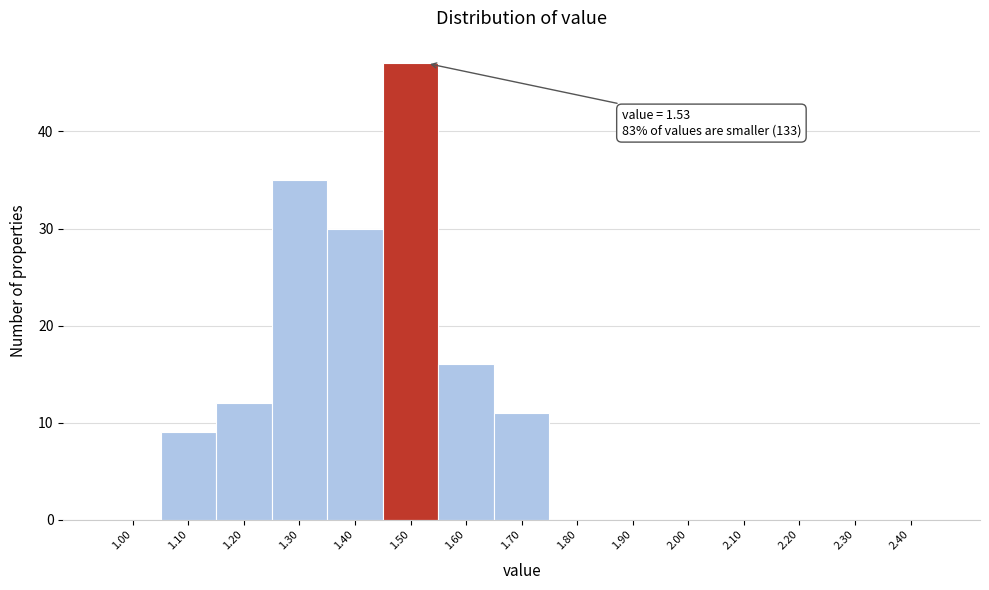

Reading left to right, transcribe all the data shown in this chart.

1.00=0	1.10=9	1.20=12	1.30=35	1.40=30	1.50=47	1.60=16	1.70=11	1.80=0	1.90=0	2.00=0	2.10=0	2.20=0	2.30=0	2.40=0